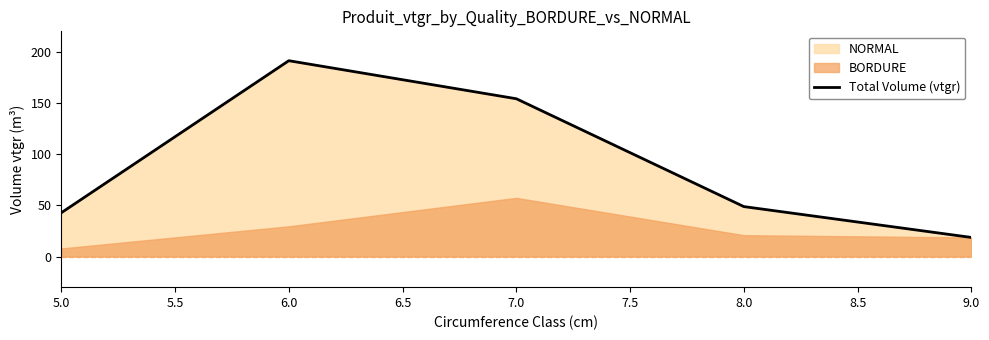

What is the difference between the maximum and second lowest values?

148.9